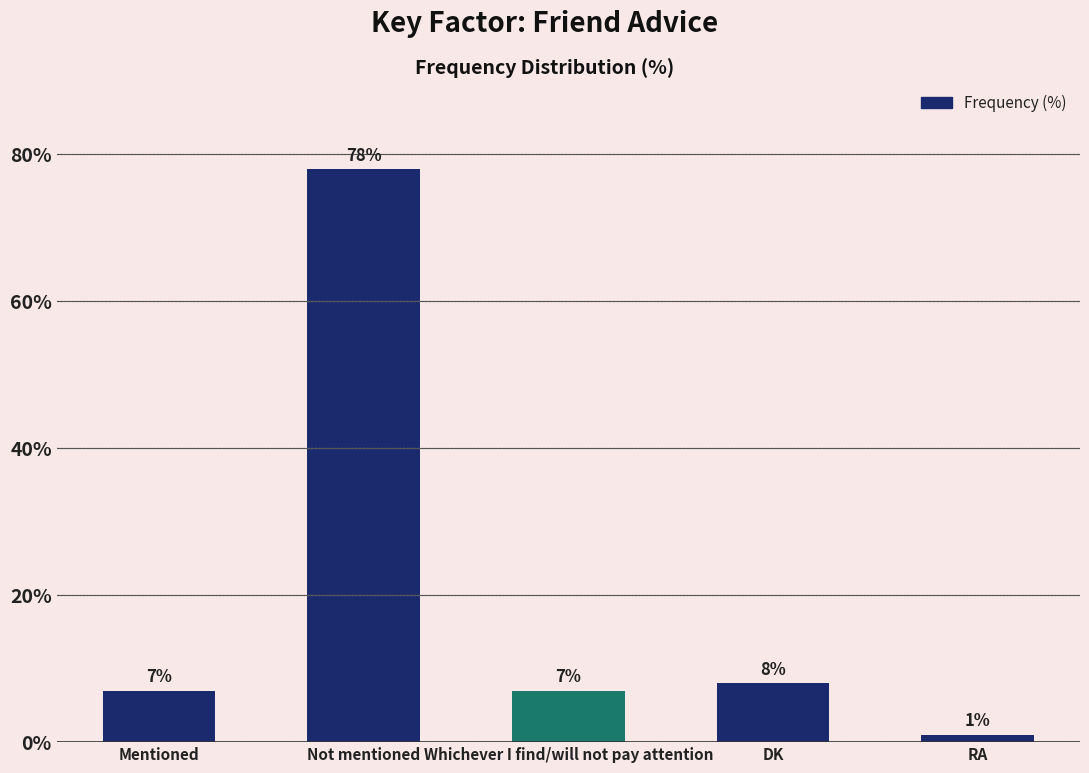

Are the bars grouped side by side (vs. stacked)?

No